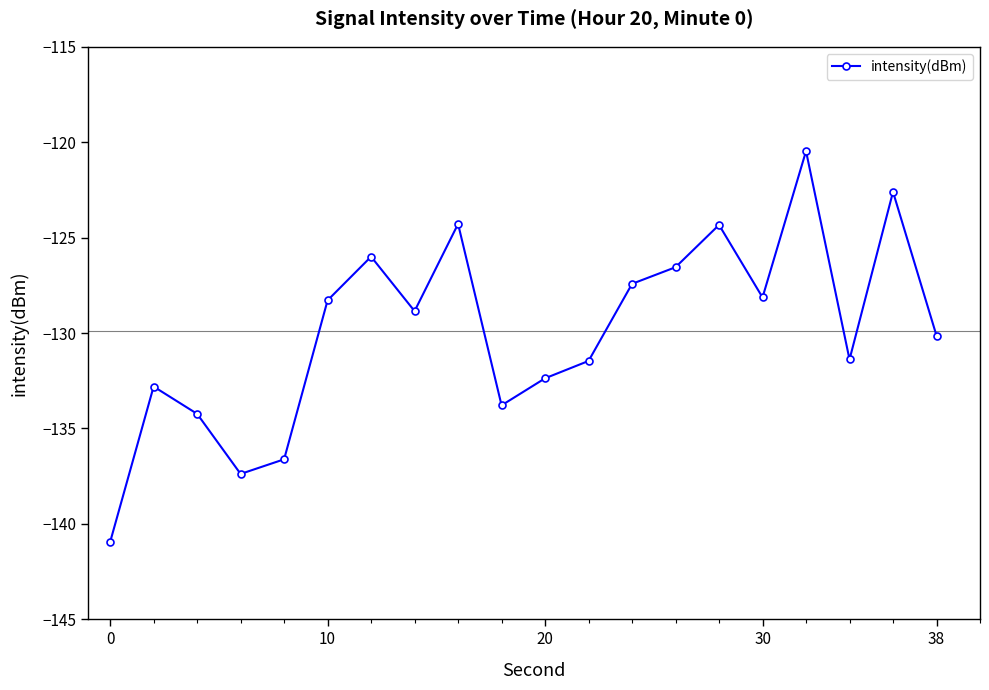

What is the difference between the maximum and second lowest values?

16.9